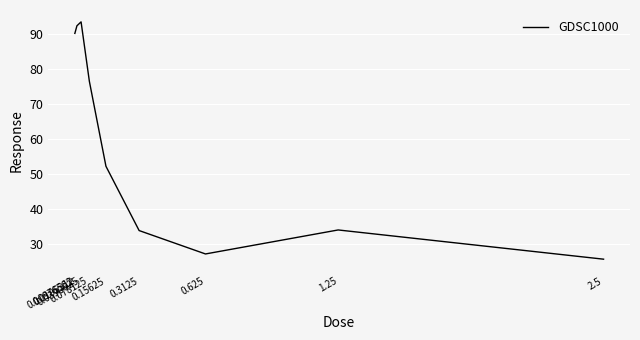

How many lines are shown in the chart?

1